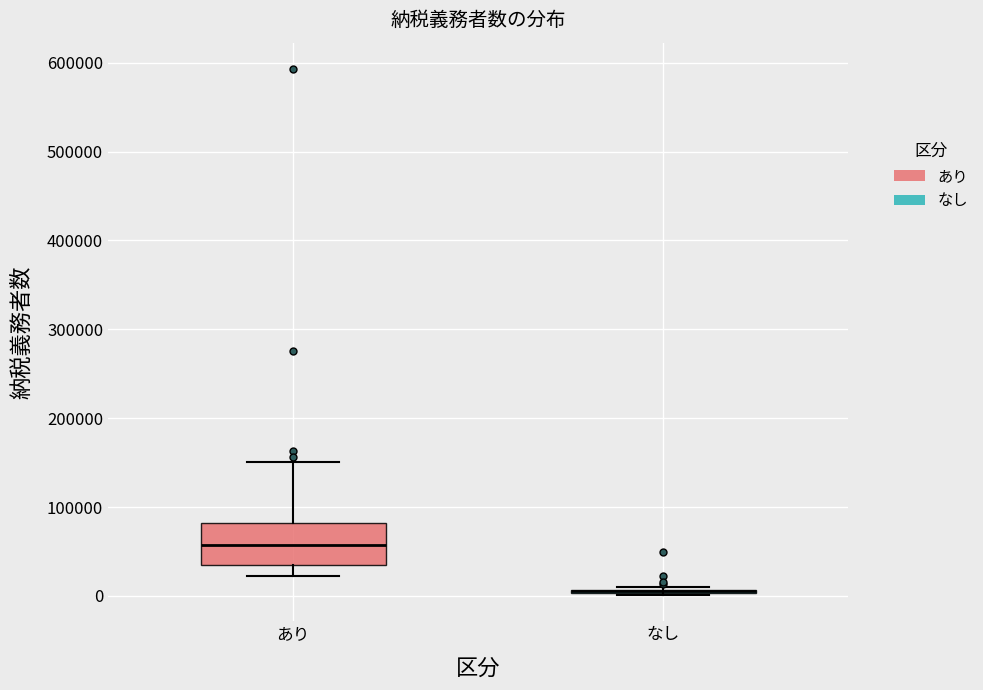

Where is the upper edge of the box for あり on the y-axis? The values are not printed on the chart, so give them approximately, as read against the axis.

80000